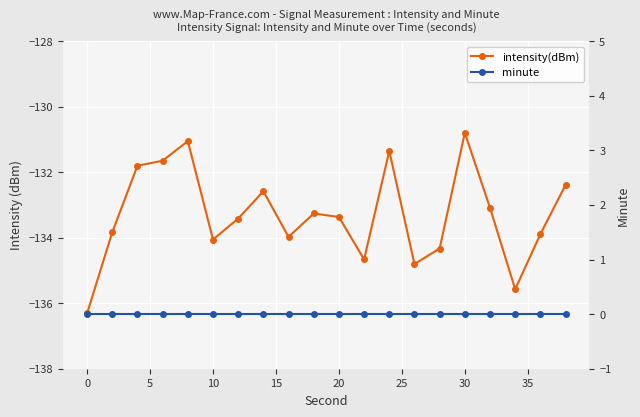

What is the difference between the maximum and minimum values in the intensity(dBm) series?

5.5